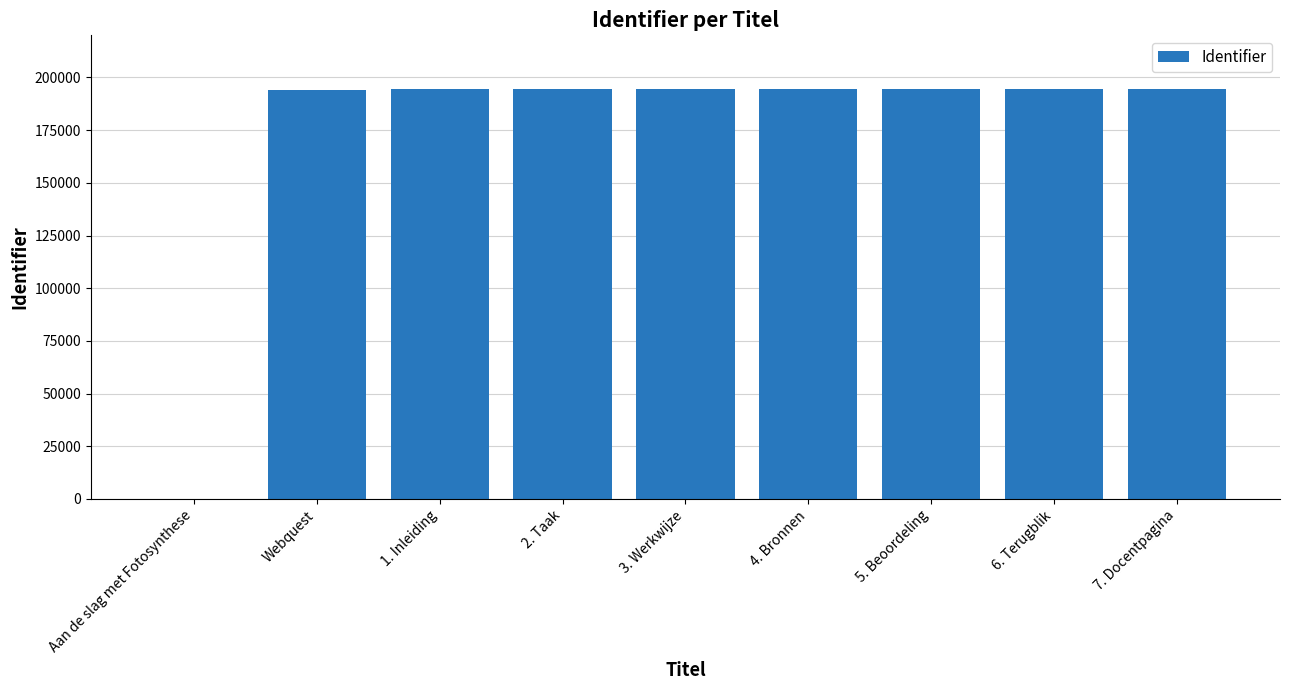

What is the sum of all values?

1554411